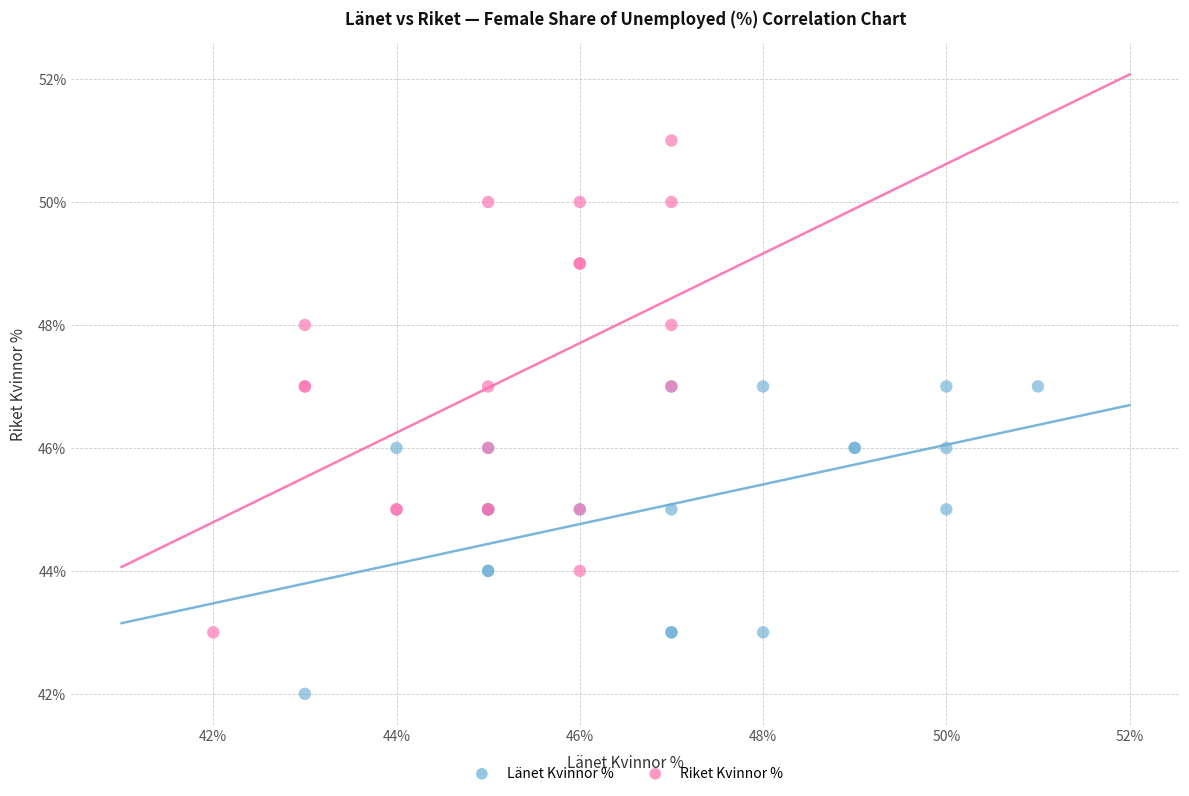

Which series has the largest Y range (max minus min)?

Riket Kvinnor %